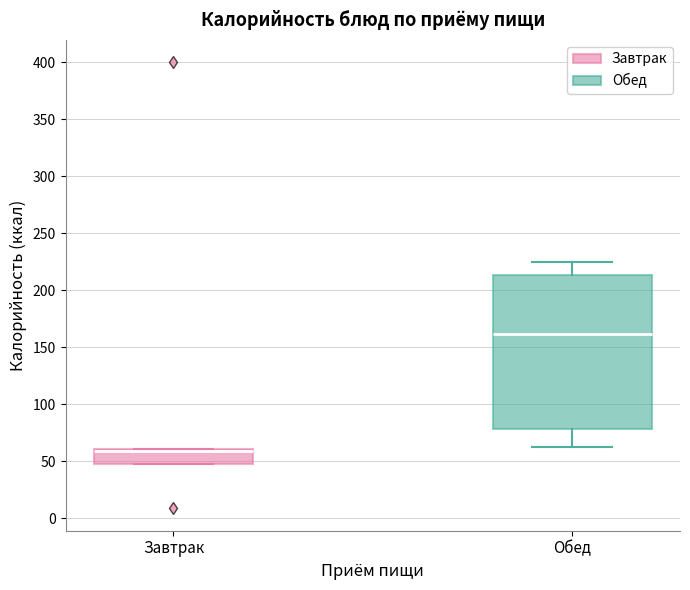

Reading left to right, transcribe this box plot: for each box, give where its median line is, the range the box spans, and where its two whiskers end, as read against the y-axis. The values are not printed on the chart, so give them approximately, as read against the axis.

Завтрак: median 60 (just below the box's upper edge), box 50 to 60, whiskers 50 to 60
Обед: median 160, box 80 to 215, whiskers 65 to 225